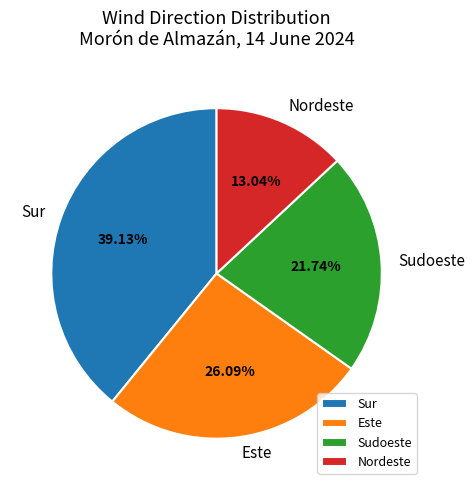

Which has a higher value, Sur or Sudoeste?

Sur